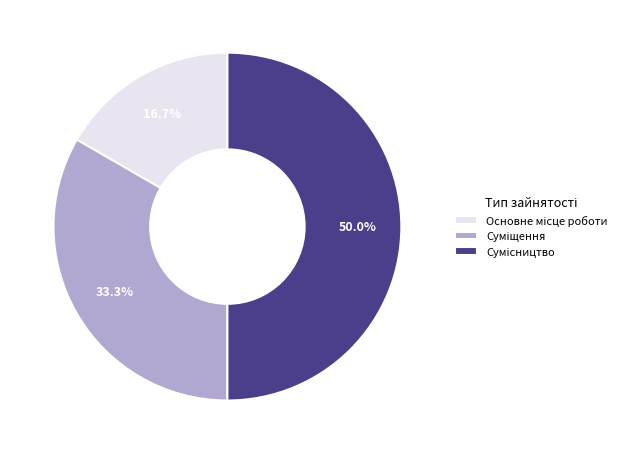

How many slices are in this pie chart?

3